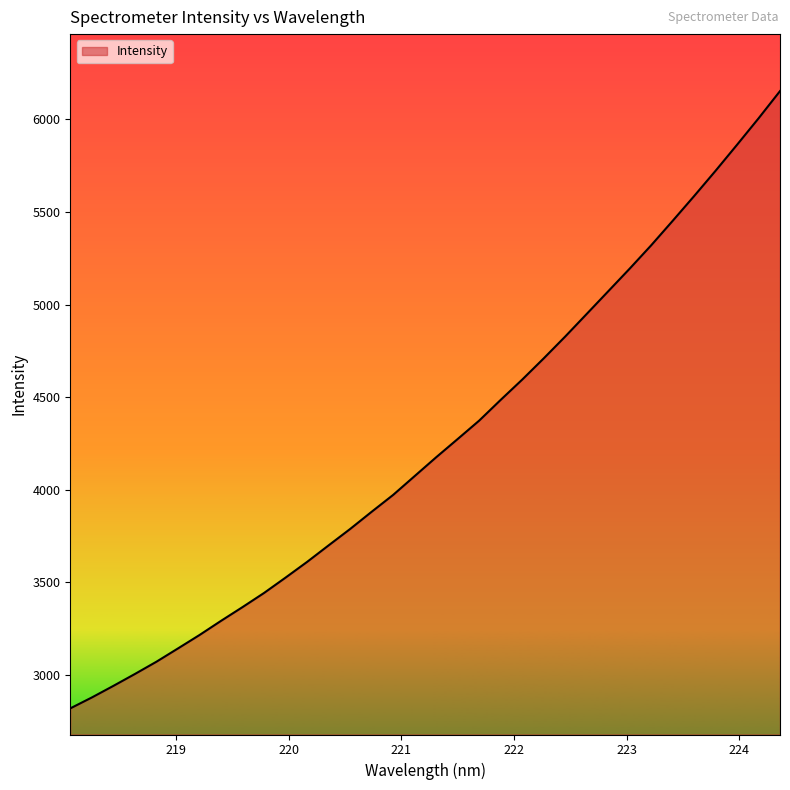

What is the minimum value shown in the chart?

2820.3